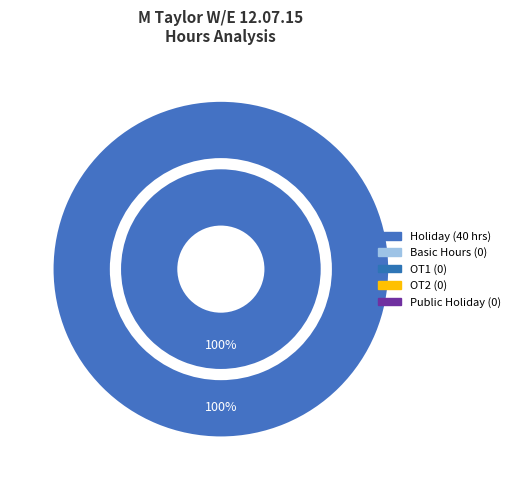

Which has a higher value, Basic Hours or Holiday?

Holiday